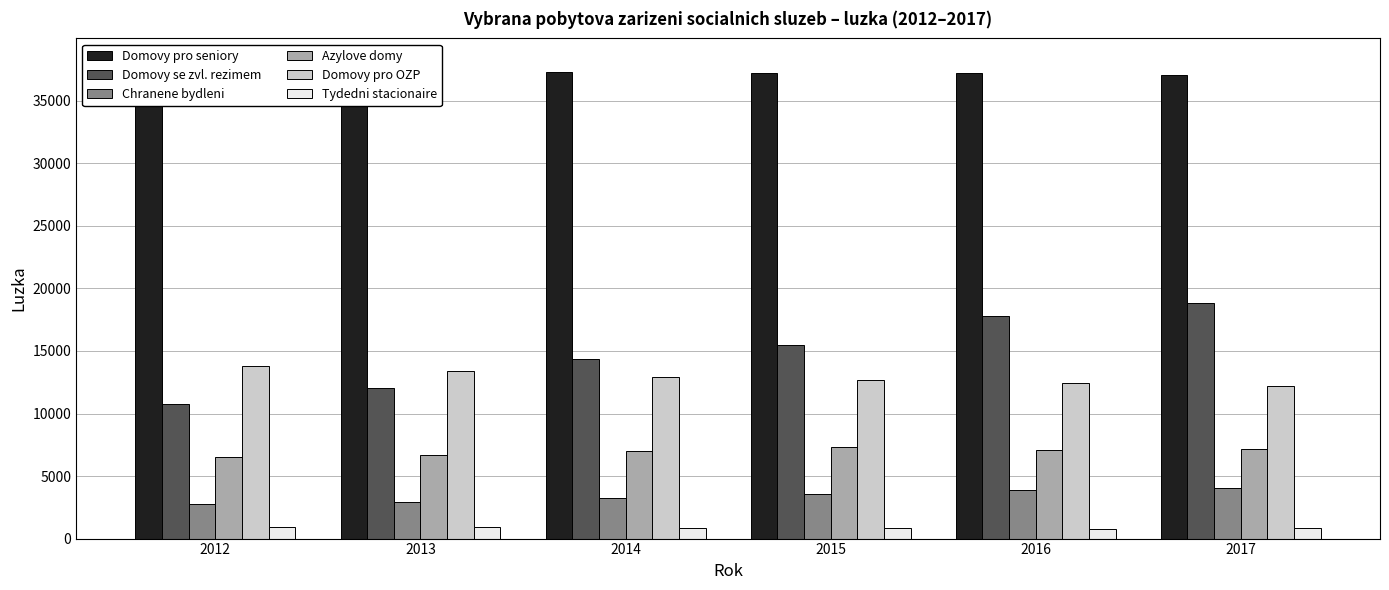

Which series has the largest range (max minus min)?

Domovy se zvl. rezimem